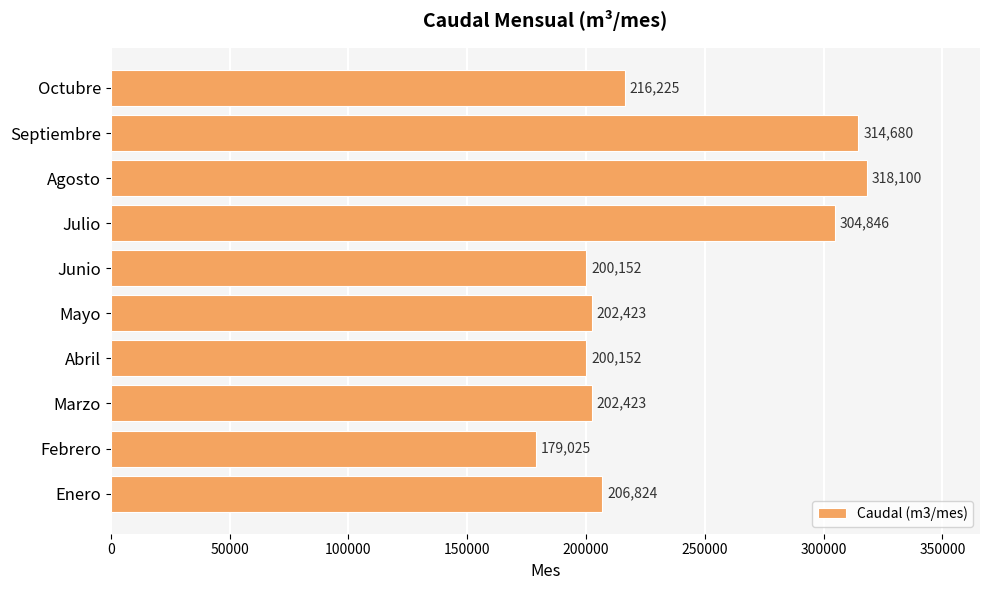

The chart shows a value of 334564.3 at Marzo. True or false?

False